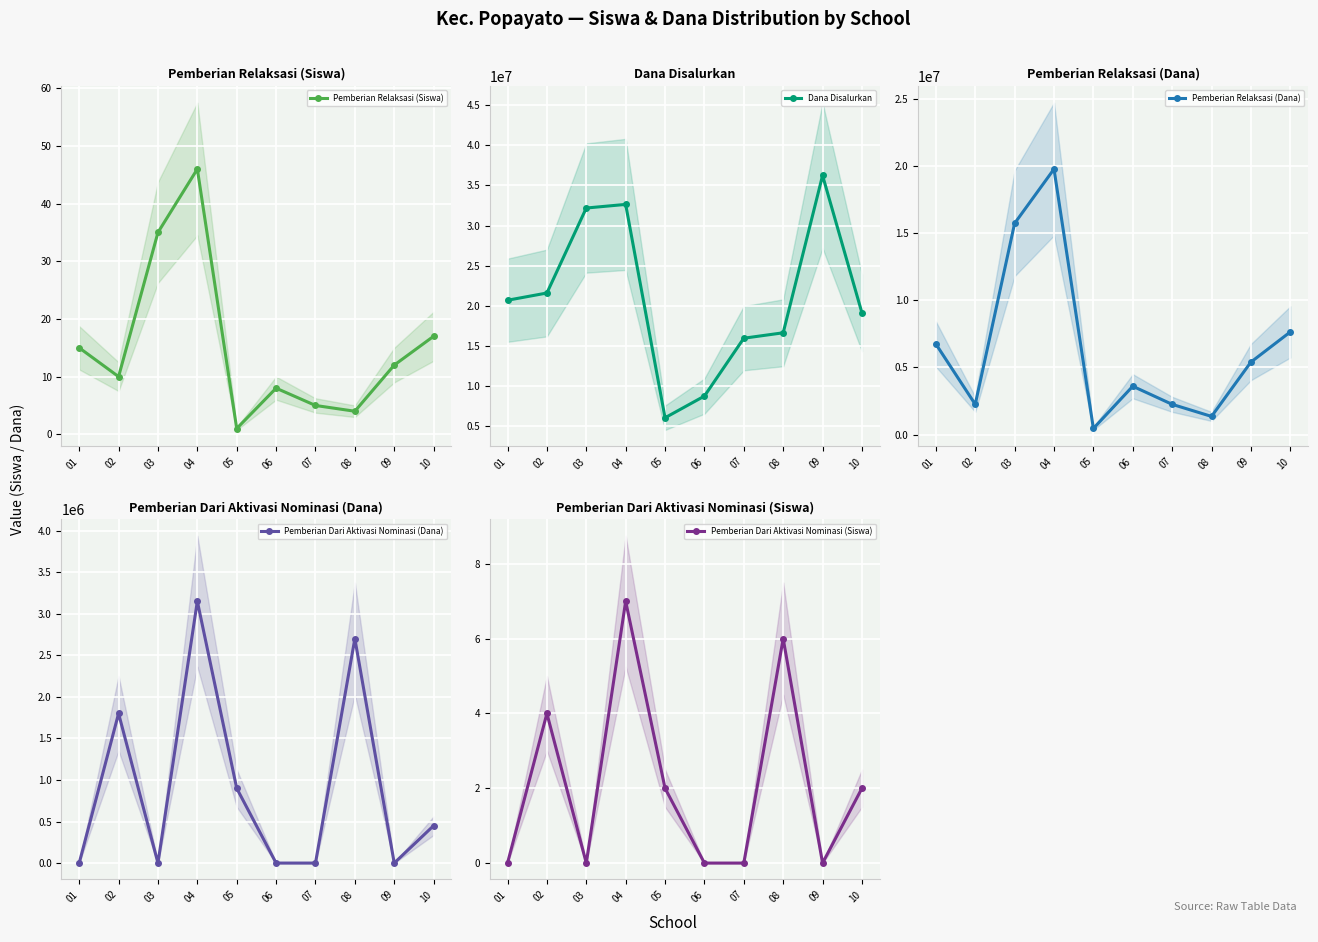

The value of Pemberian Relaksasi (Siswa) at 01 is 15. True or false?

True